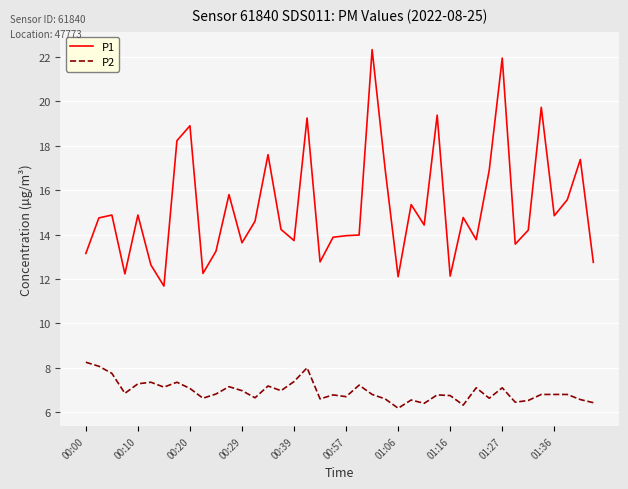

True or false: P1 and P2 intersect in this chart.

False